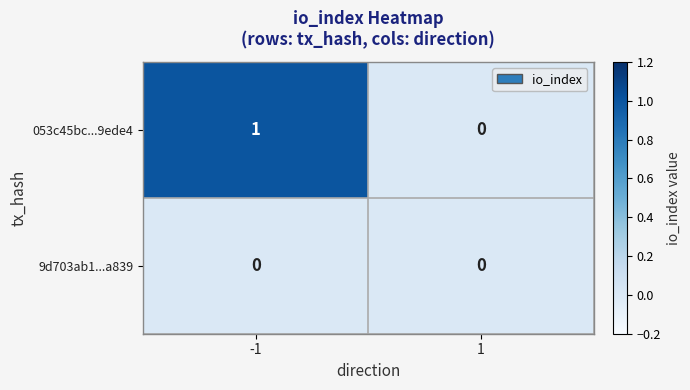

The 9d703ab1...a839 series shows 0 at 1. True or false?

True